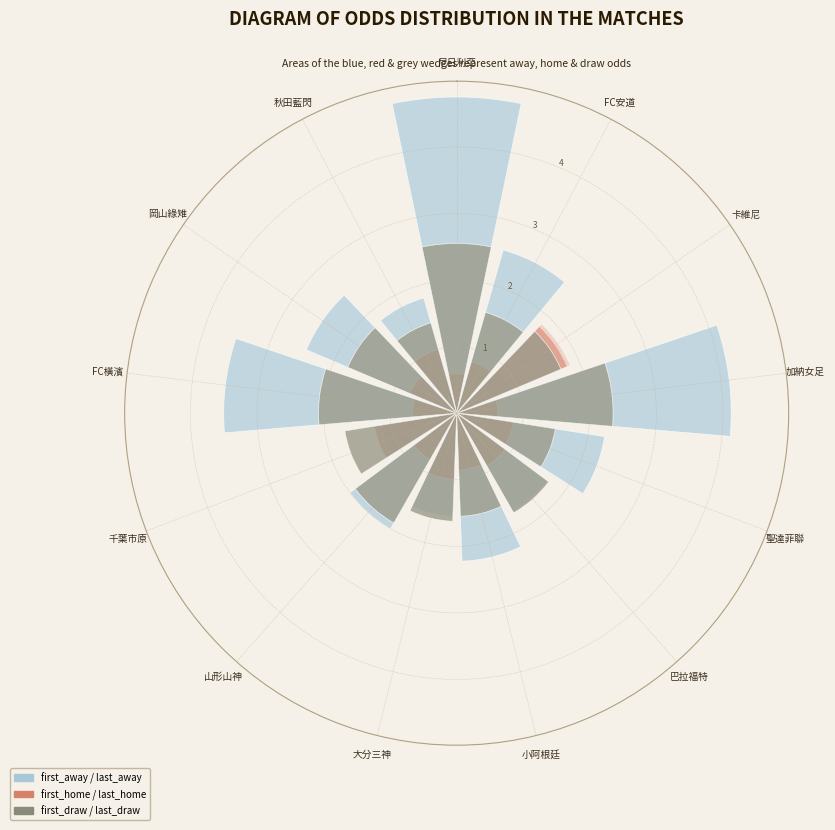

What is the sum of the first_draw values at 大分三神 and 尼日利亞?

4.2